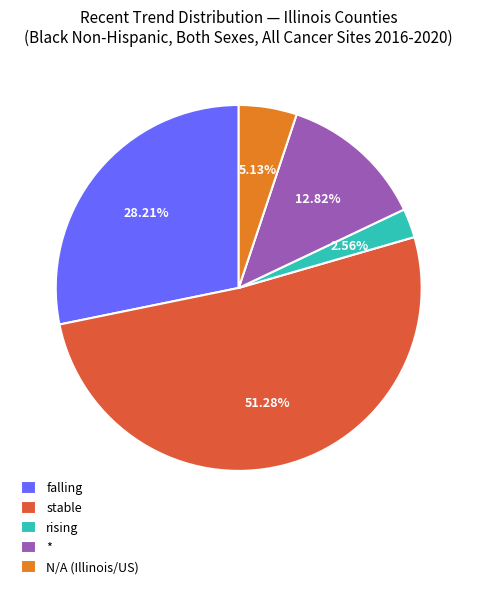

To the nearest percent, what is the average slice percentage?

20%